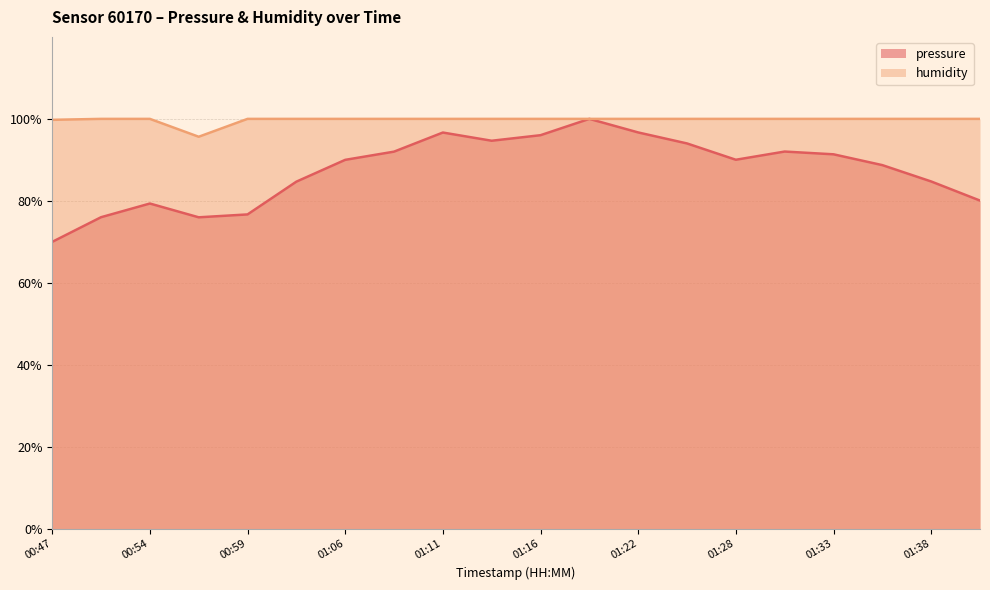

Reading left to right, transcribe all the data shown in this chart.

pressure: 70.0	76.0	79.4	76.0	76.7	84.7	90.0	92.0	96.7	94.7	96.0	100.0	96.7	94.0	90.0	92.0	91.4	88.7	84.7	80.1
humidity: 99.8	100.0	100.0	95.6	100.0	100.0	100.0	100.0	100.0	100.0	100.0	100.0	100.0	100.0	100.0	100.0	100.0	100.0	100.0	100.0